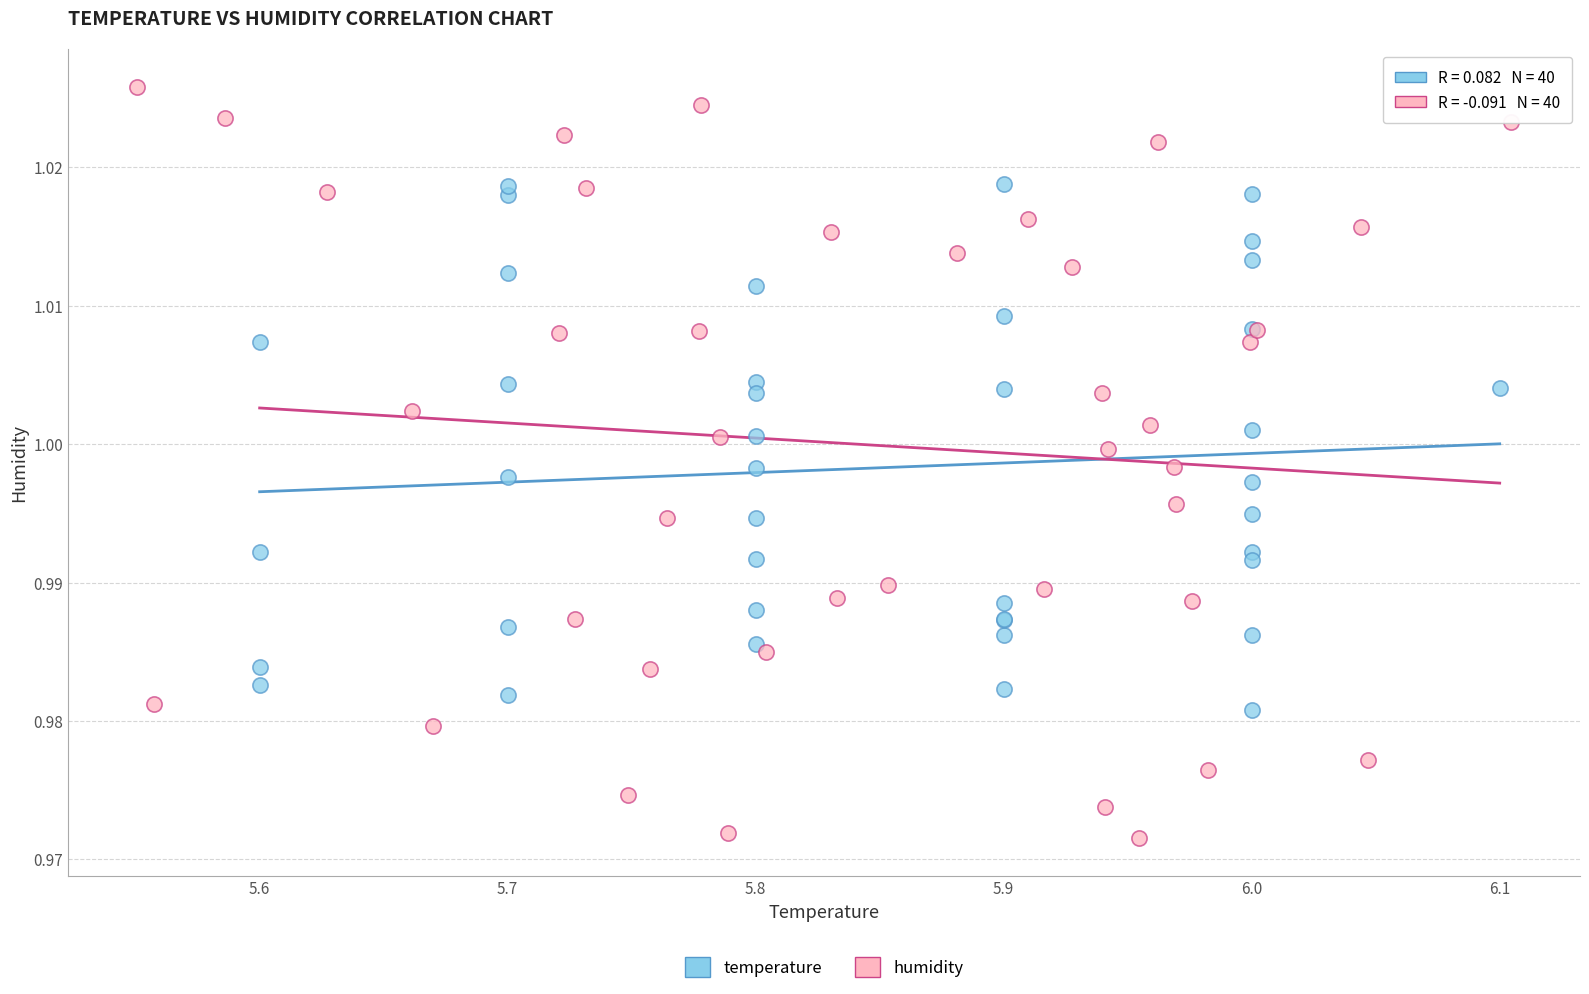

Which series has the largest Y range (max minus min)?

humidity